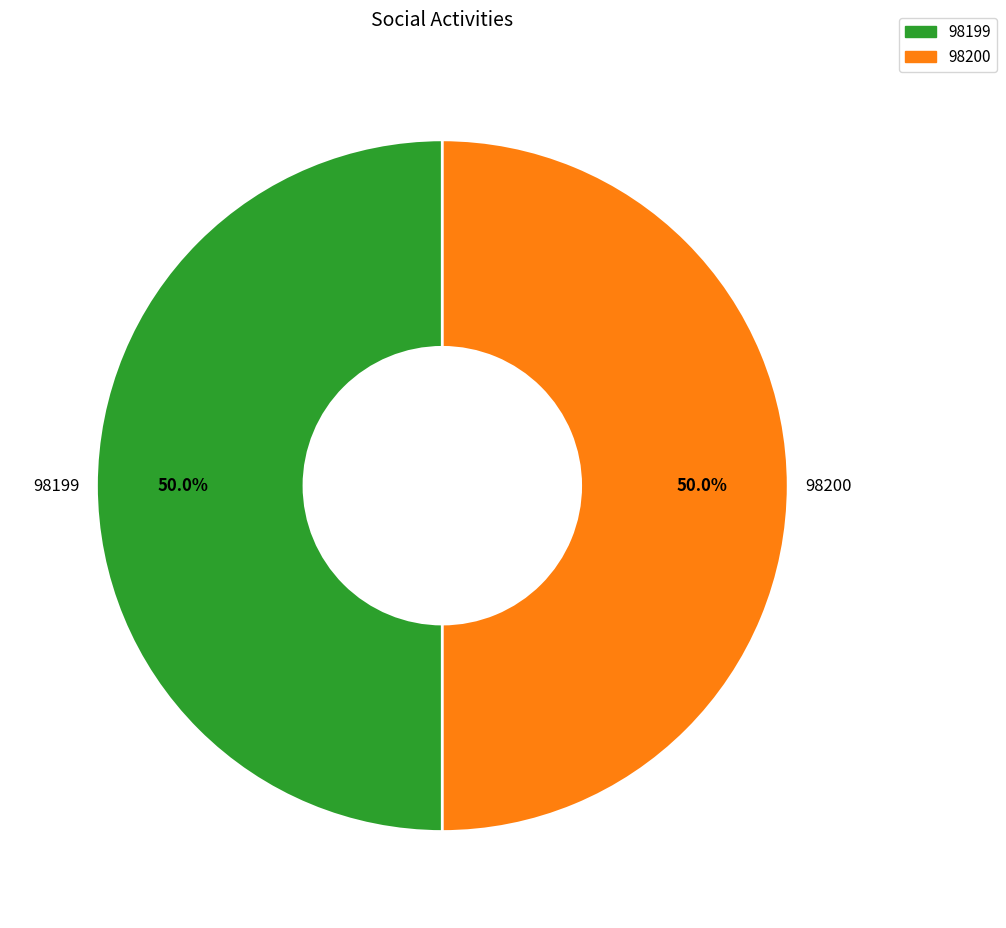

What is the ratio of the value at 98200 to the value at 98199?

1.0